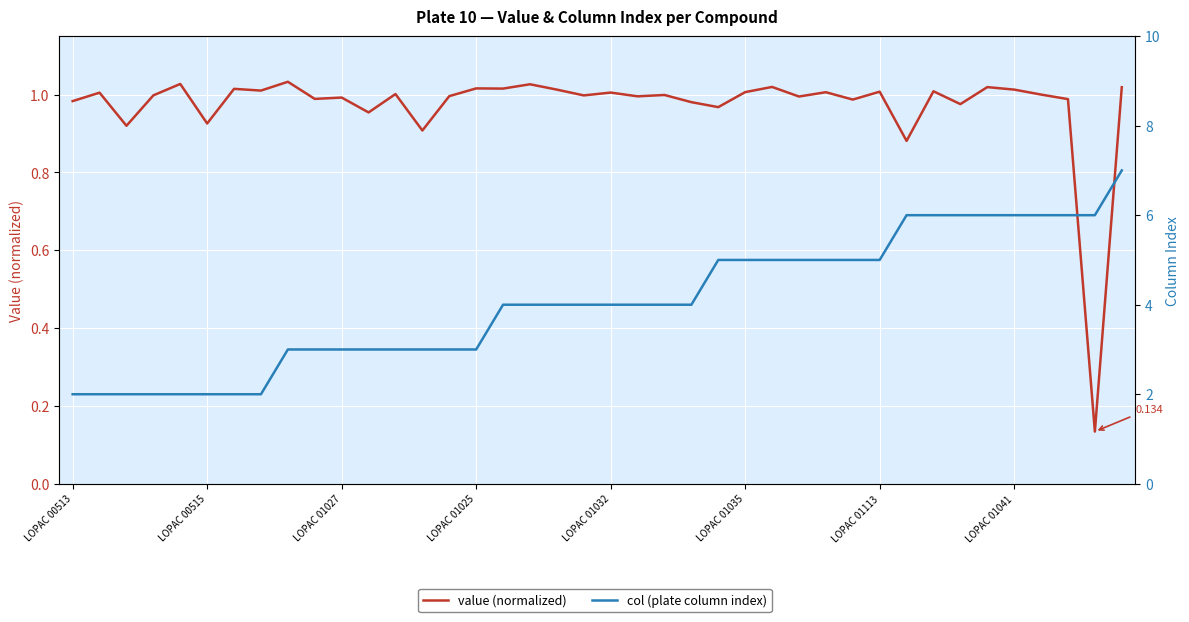

True or false: value (normalized) and col (plate column index) cross at least once.

False